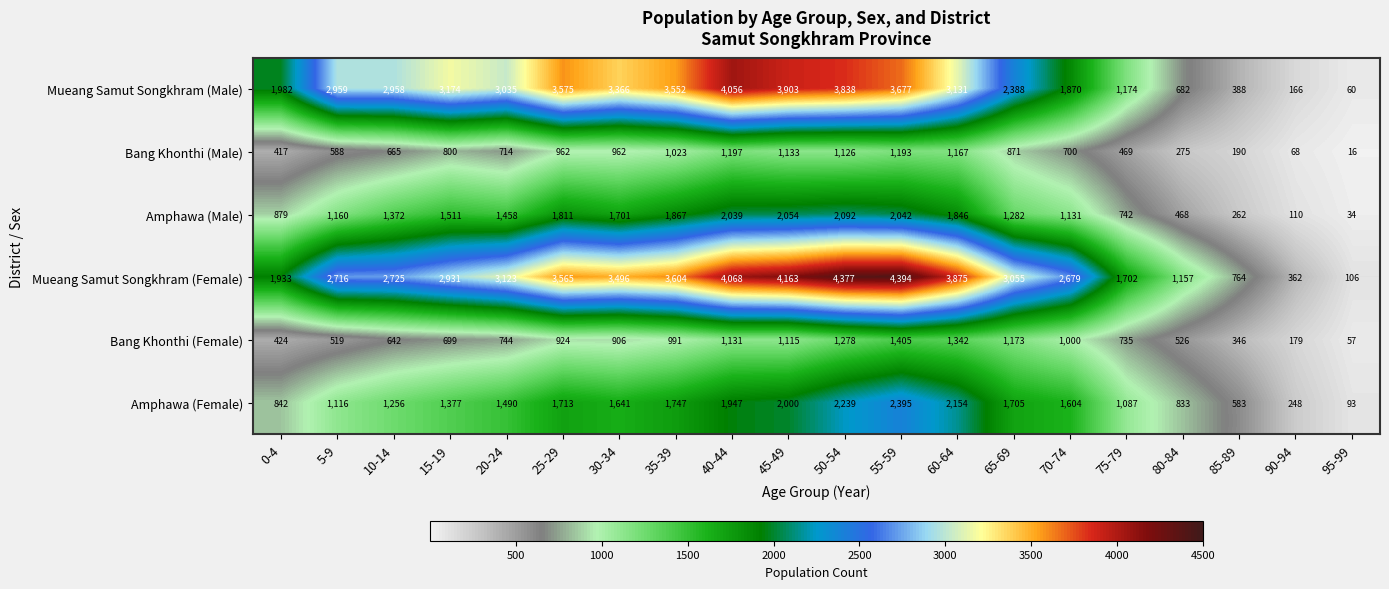

Which category has the lowest value across all series?

95-99